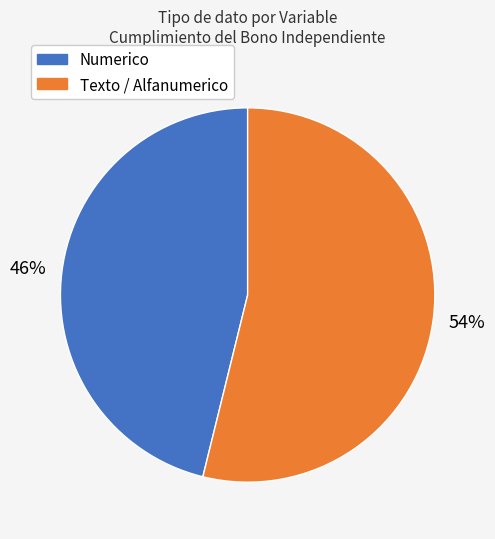

Count the number of slices in the pie.

2